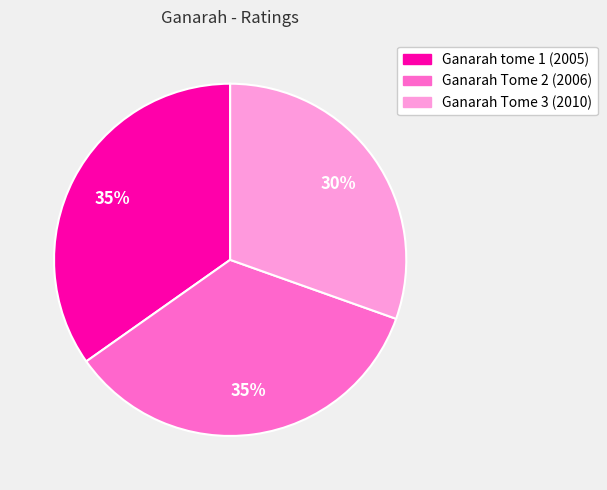

To the nearest percent, what portion does Ganarah Tome 2 (2006) represent?

35%